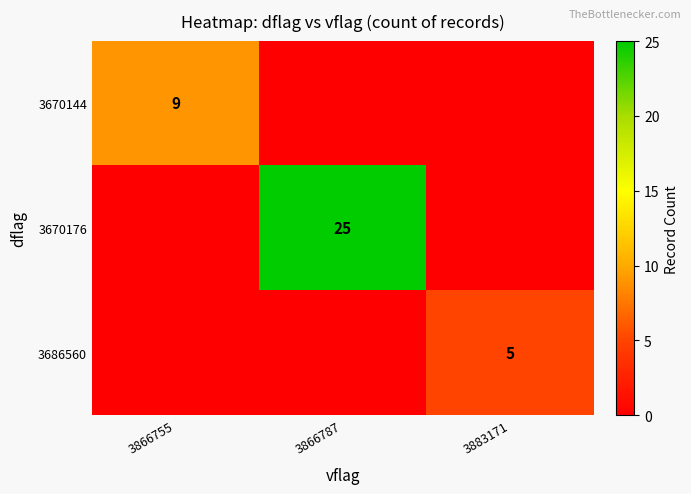

Is it true that 3670176 equals 16 at 3866787?

False